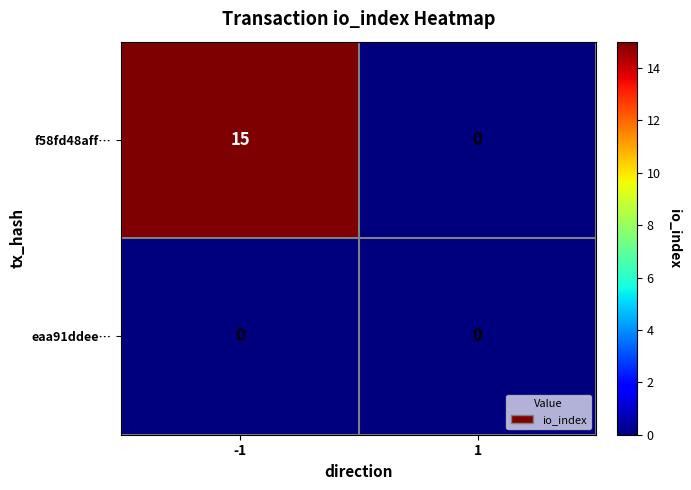

Which series has the widest spread of values?

f58fd48aff…